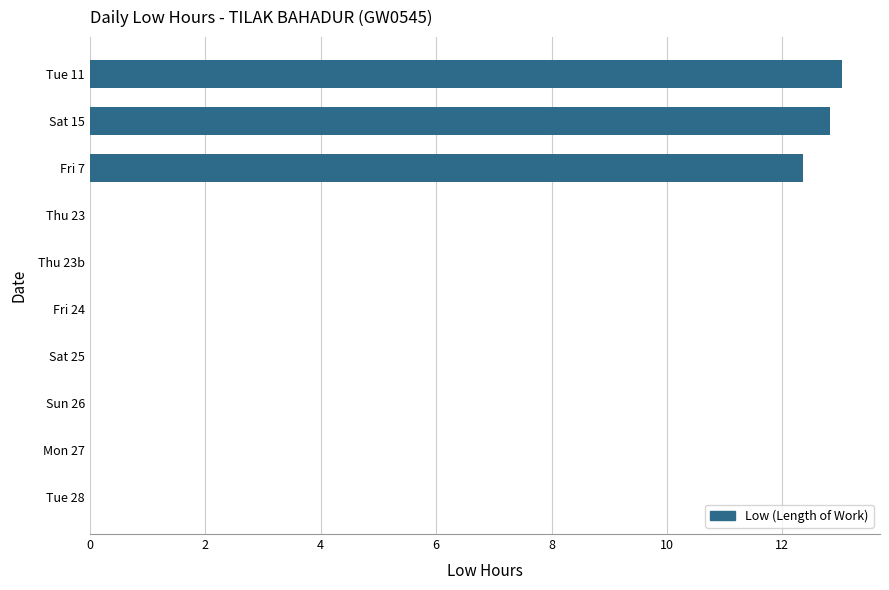

Reading top to bottom, list all the values displayed in this chart.

Tue 11=13.0	Sat 15=12.8	Fri 7=12.4	Thu 23=0.0	Thu 23b=0.0	Fri 24=0.0	Sat 25=0.0	Sun 26=0.0	Mon 27=0.0	Tue 28=0.0